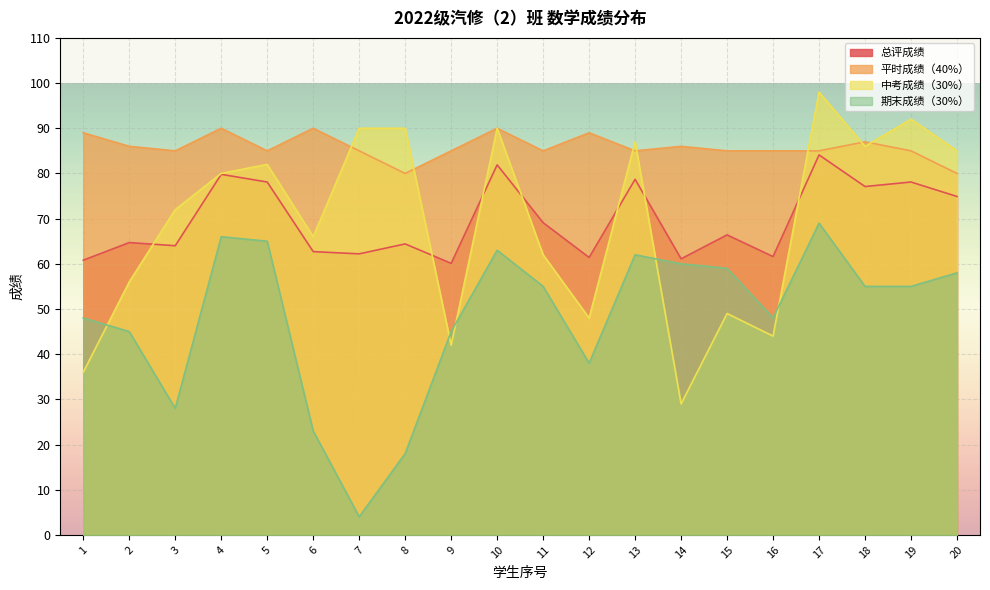

What is the difference between the maximum and minimum values in the 中考成绩（30%） series?

69.0